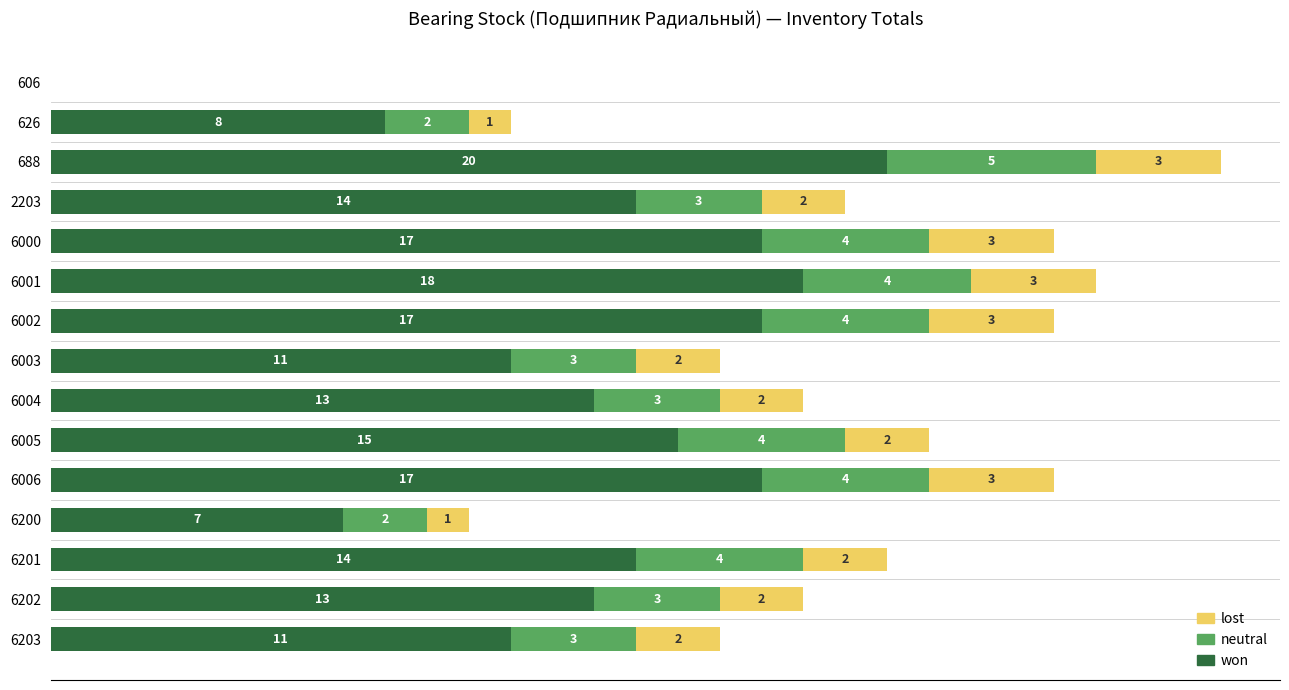

What is the maximum value for won?

20